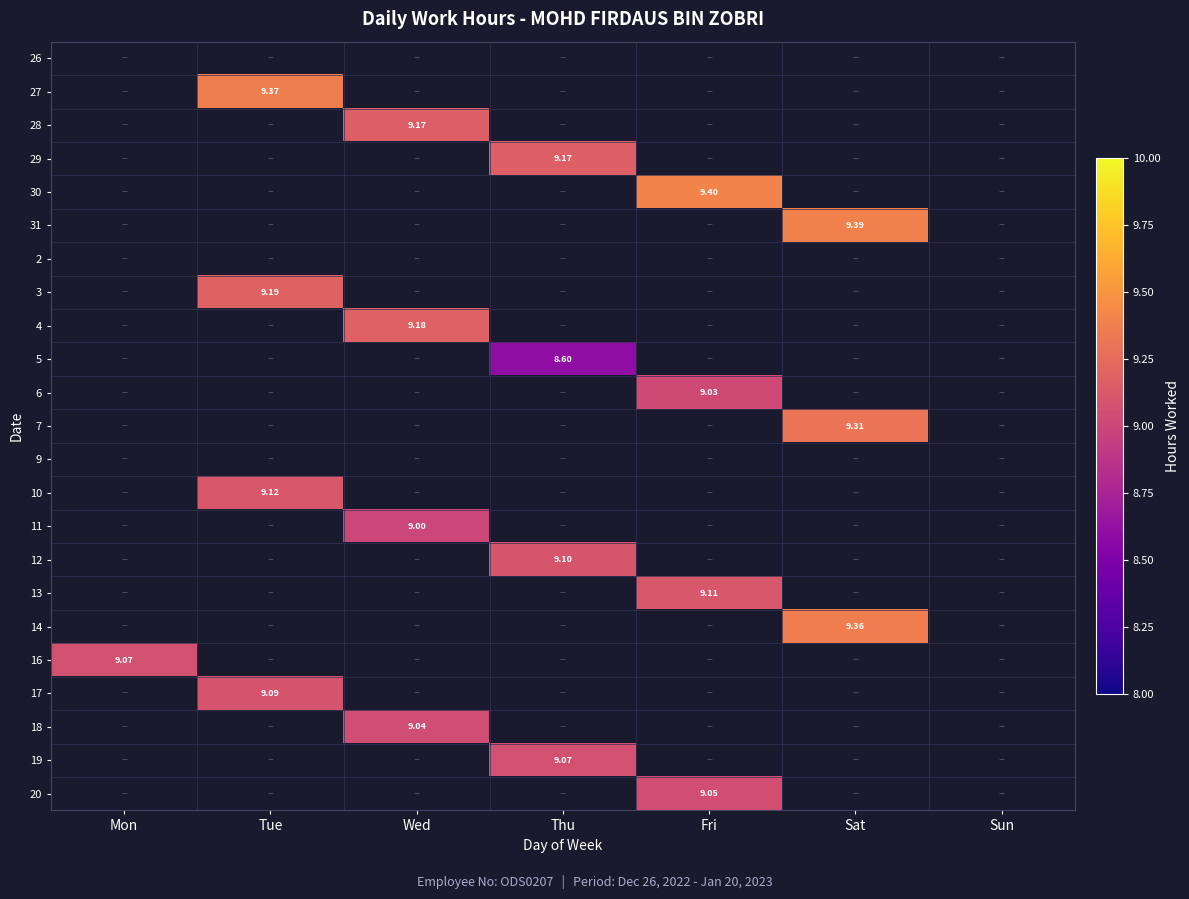

At which category does the chart reach its minimum across all series?

Thu